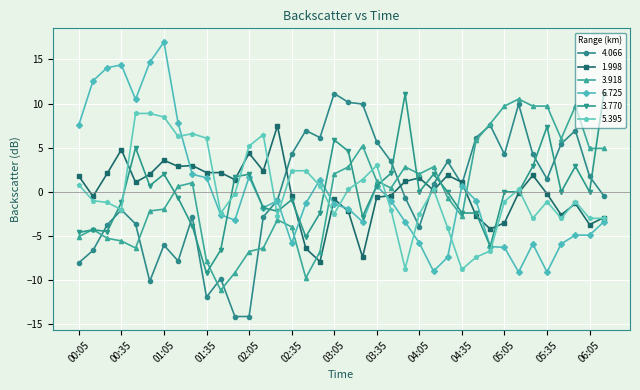

What is the value of the 3.918 point at the 34th from the left?

9.7